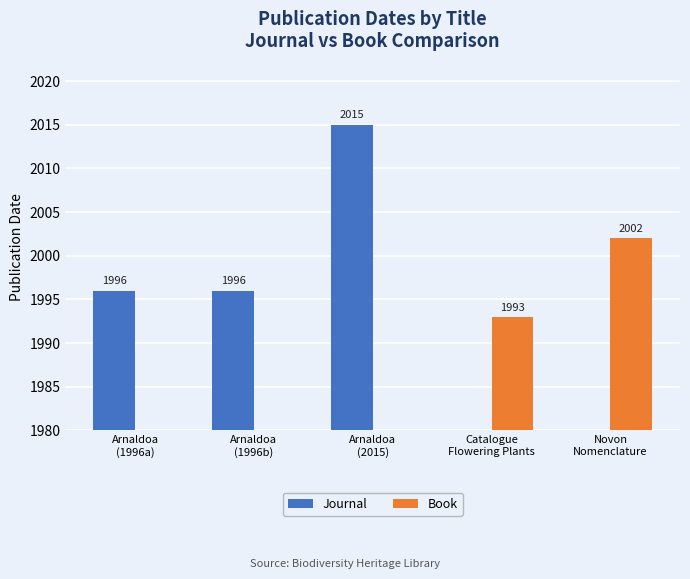

How many values in the Book series exceed 0?

2